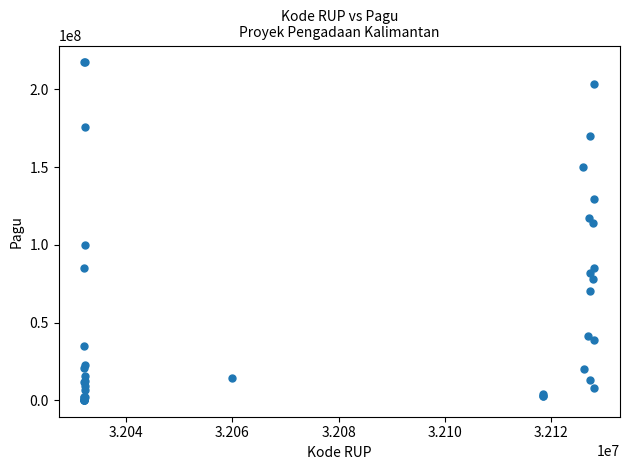

What Y value in the scatter plot is closest to 108830000?

114296000